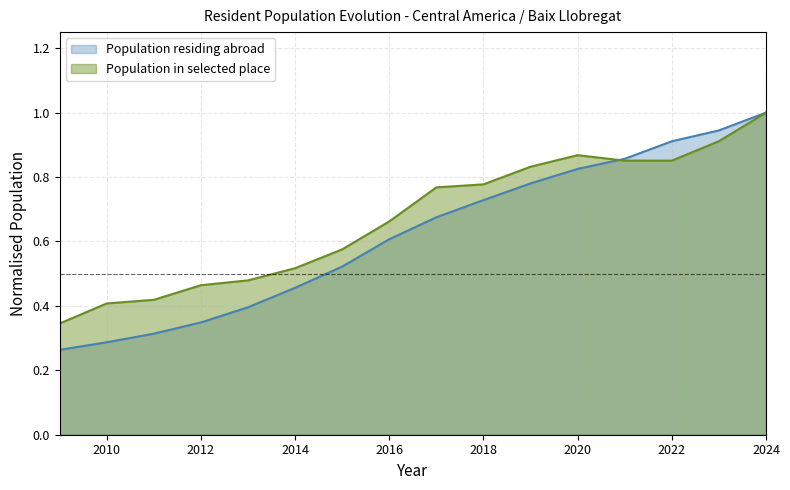

Does the chart have visible grid lines?

Yes